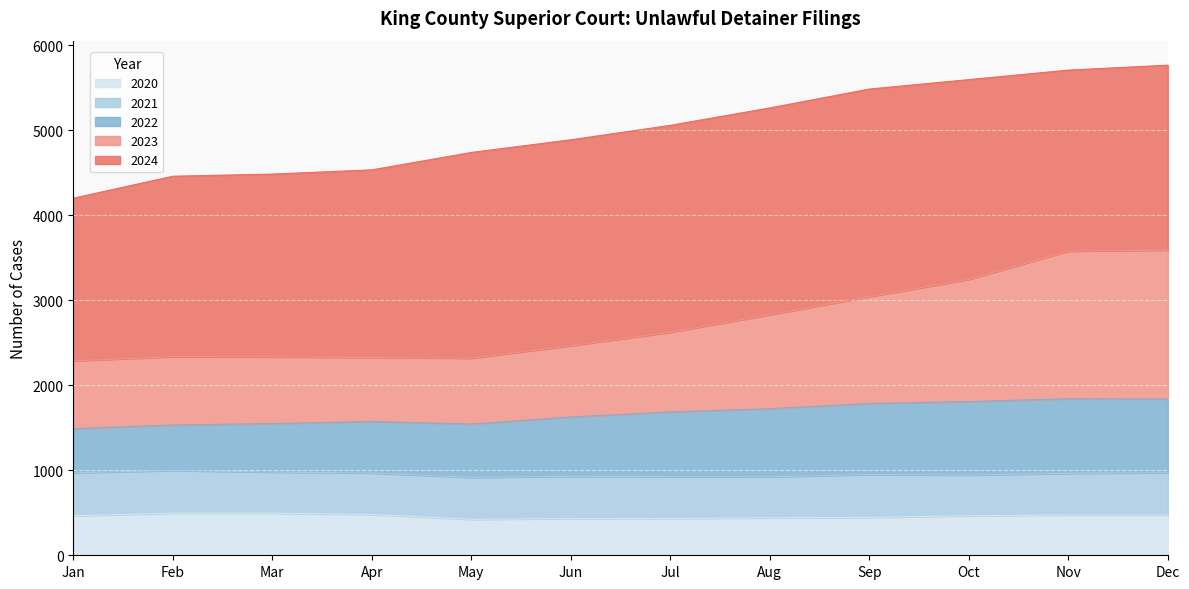

Which series changed the most between Jul and Oct?

2023